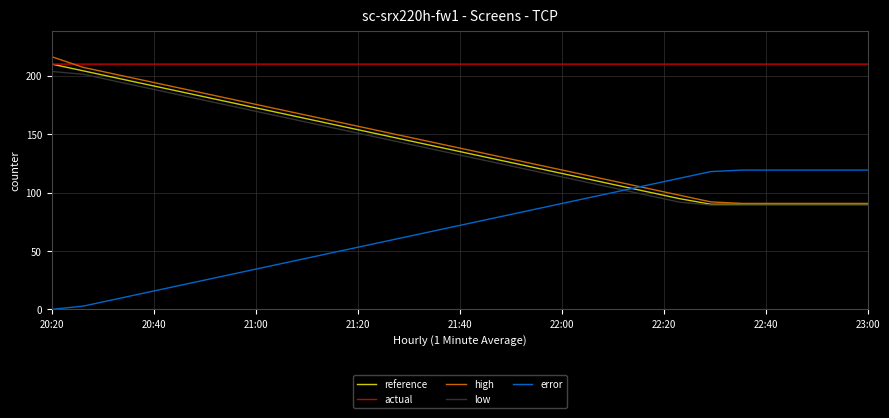

Which series has the largest total across all categories?

actual